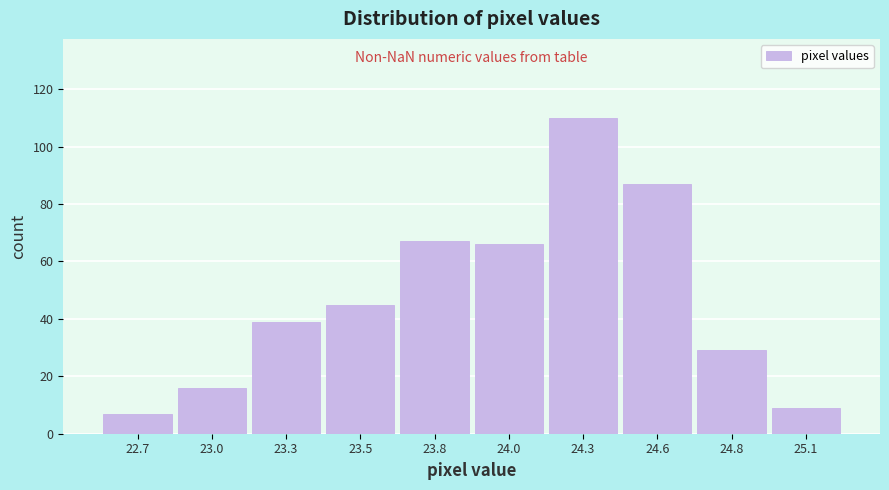

Reading right to left, list all the values displayed in this chart.

25.1=9	24.8=29	24.6=87	24.3=110	24.0=66	23.8=67	23.5=45	23.3=39	23.0=16	22.7=7